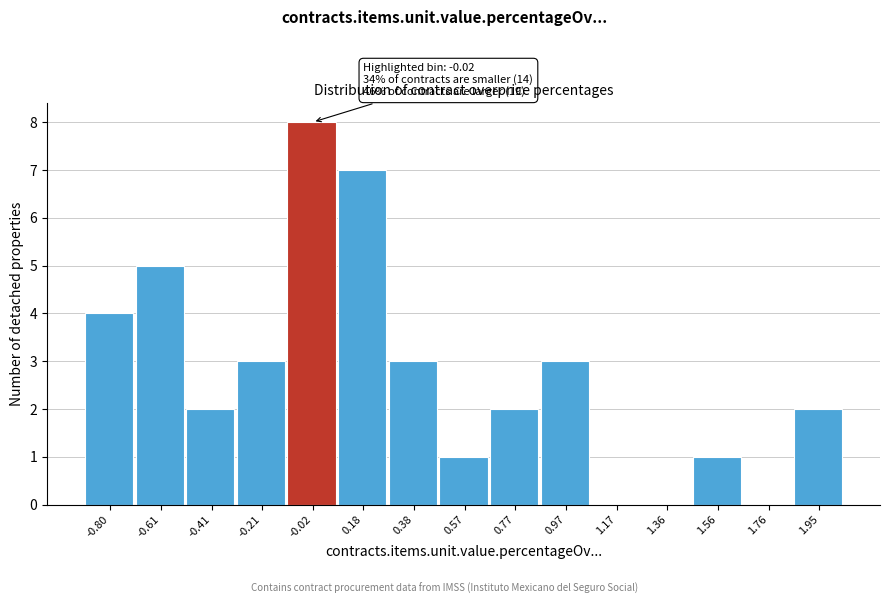

Reading right to left, what are all the values shown in this chart?

1.95=2	1.76=0	1.56=1	1.36=0	1.17=0	0.97=3	0.77=2	0.57=1	0.38=3	0.18=7	-0.02=8	-0.21=3	-0.41=2	-0.61=5	-0.80=4